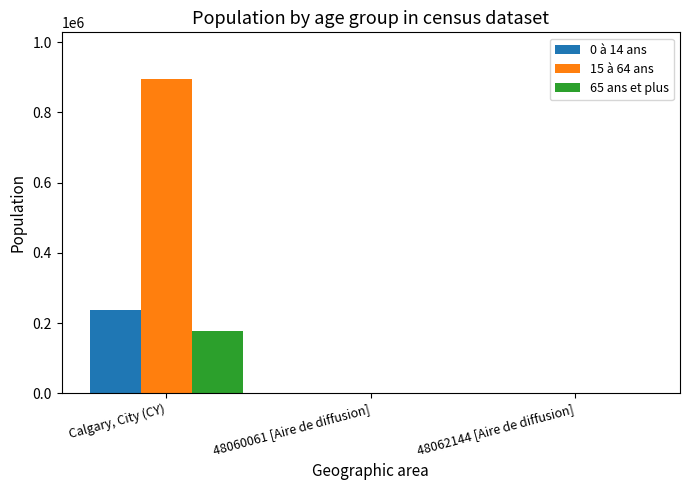

What is the maximum value shown in the chart?

893525